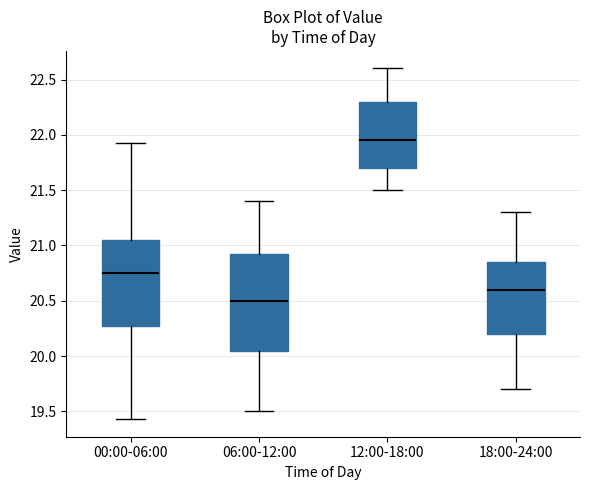

Which box's median line is the highest?

12:00-18:00